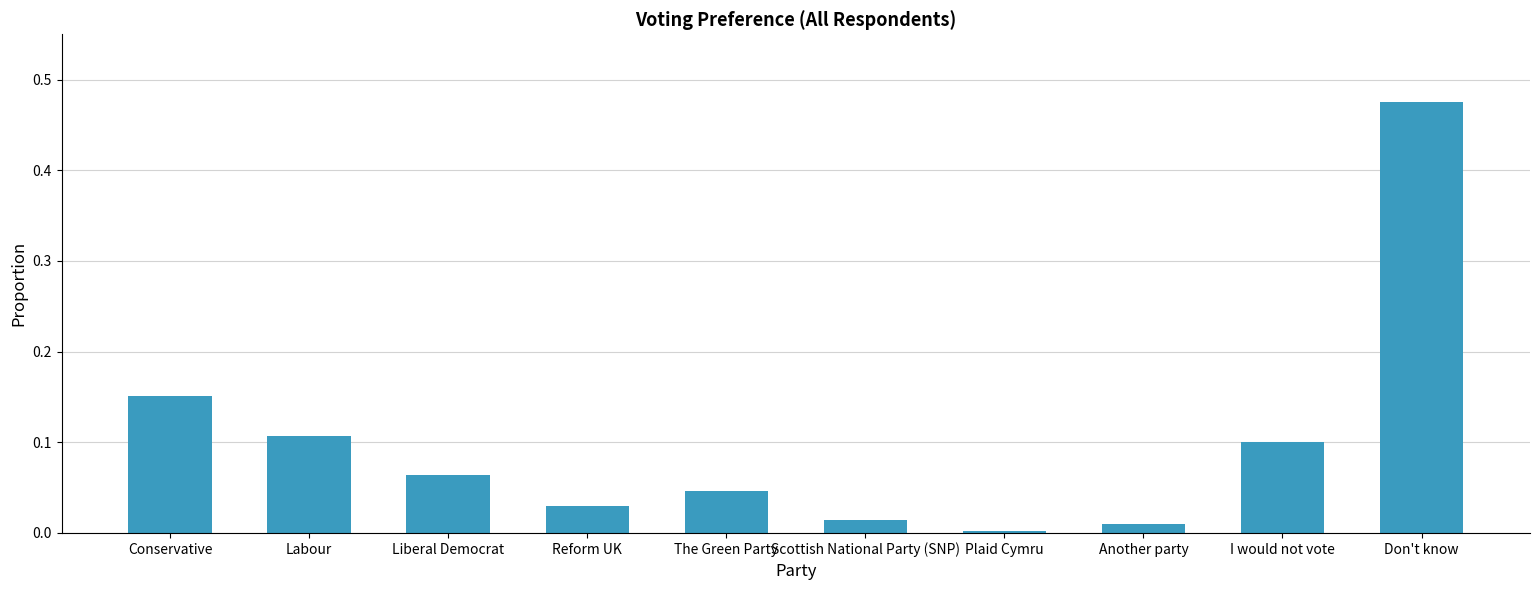

What is the sum of the values at Labour and Don't know?

0.6